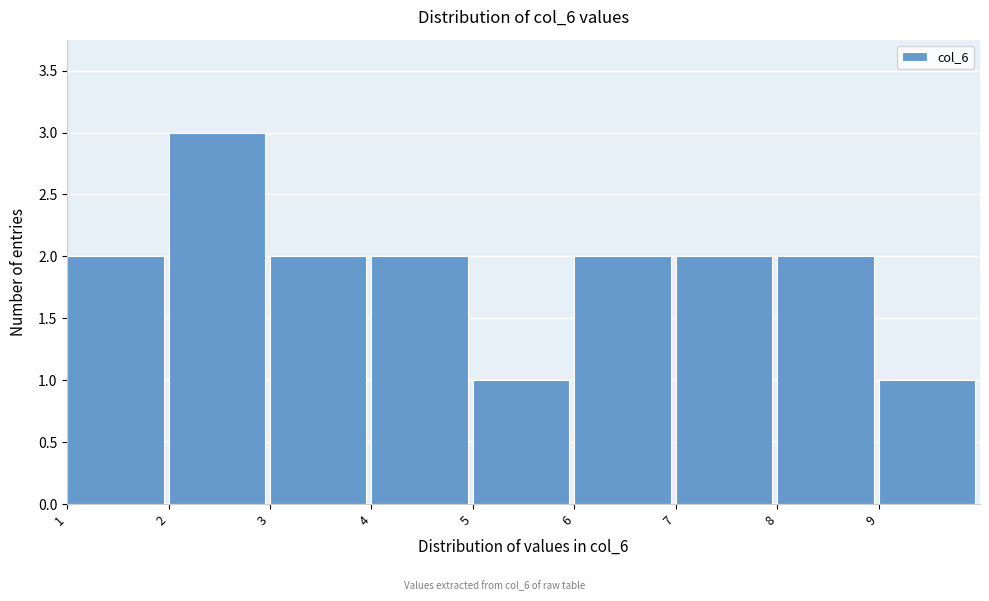

Reading left to right, list every bar in this chart as the range it spans on the x-axis followed by its height. The values are not printed on the chart, so give them approximately, as read against the axis.

1 to 2: 2
2 to 3: 3
3 to 4: 2
4 to 5: 2
5 to 6: 1
6 to 7: 2
7 to 8: 2
8 to 9: 2
9 to 10: 1